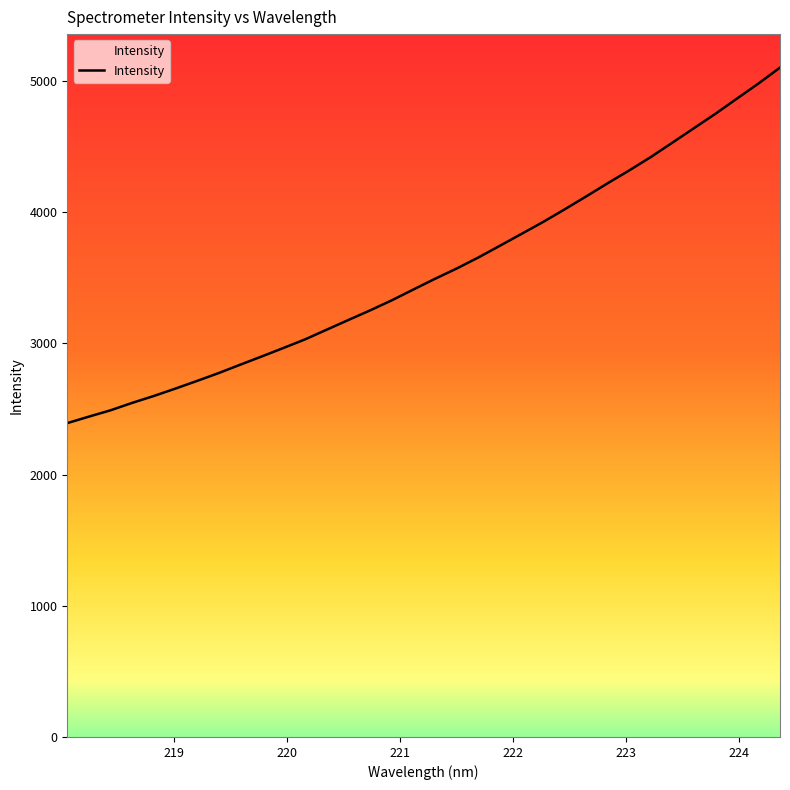

What is the smallest value displayed?

2392.9